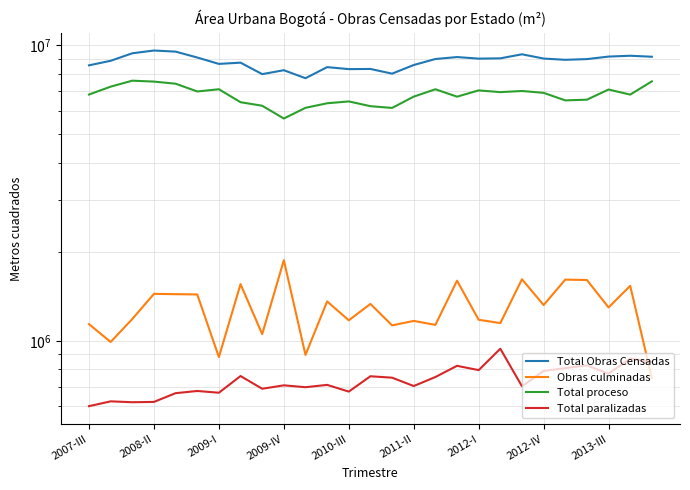

Which series has the largest range (max minus min)?

Total proceso